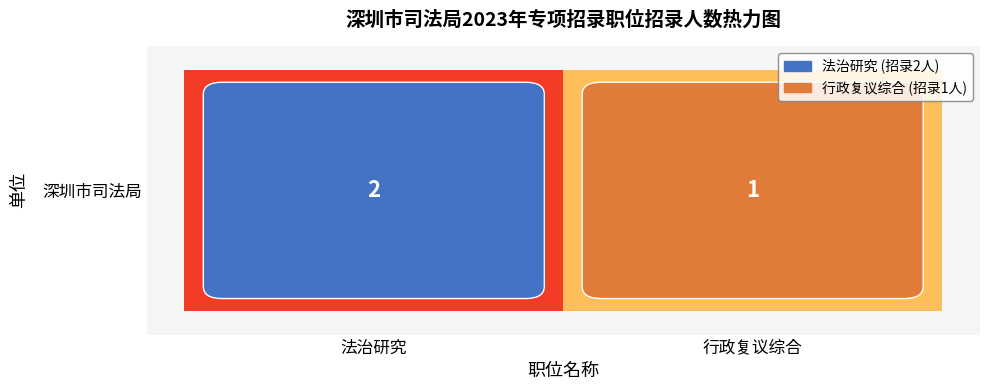

What is the sum of the values at 法治研究 and 行政复议综合?

3